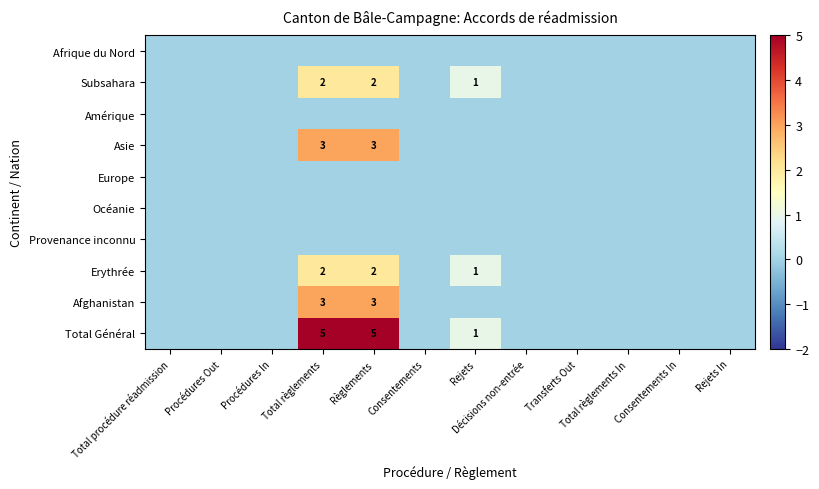

The Erythrée series shows 1 at Rejets. True or false?

True